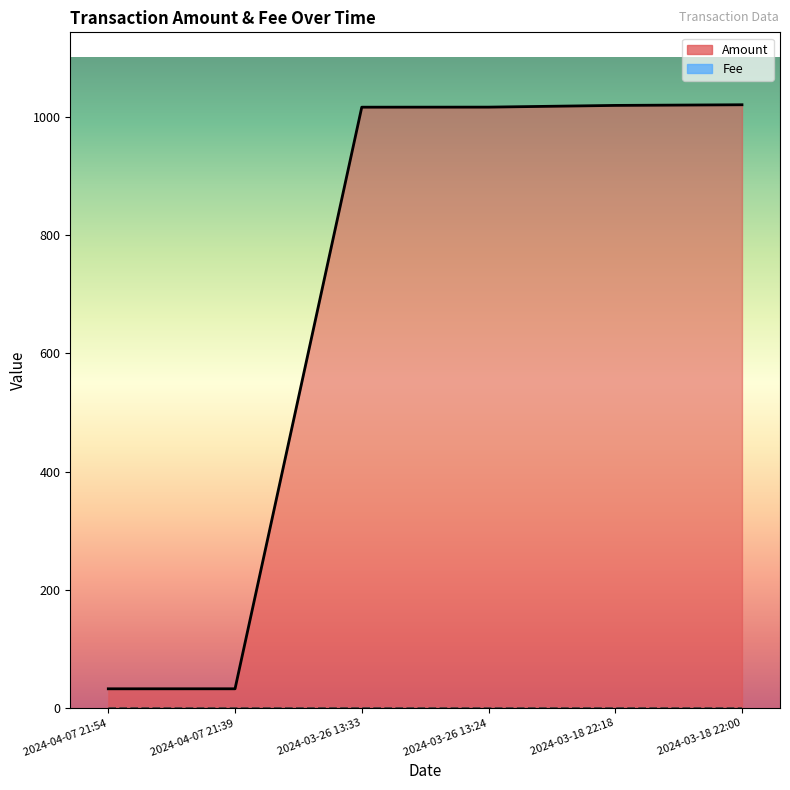

Count the number of categories in the chart.

6